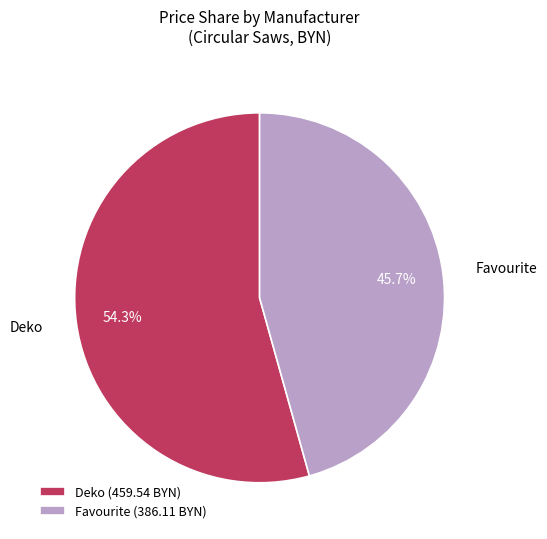

Rank the categories by value from lowest to highest.

Favourite, Deko